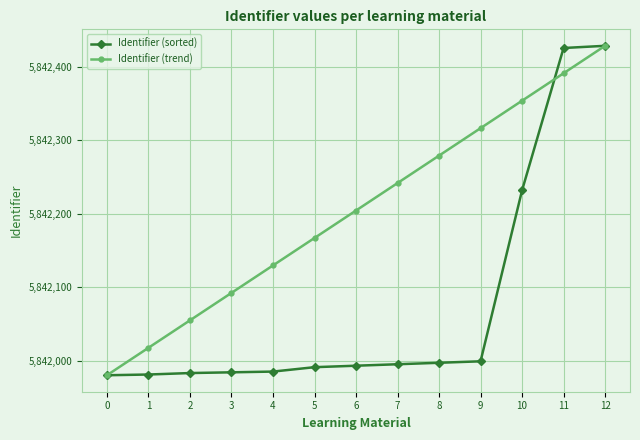

True or false: Identifier (trend) has a value of 5842204.5 at 6.

True